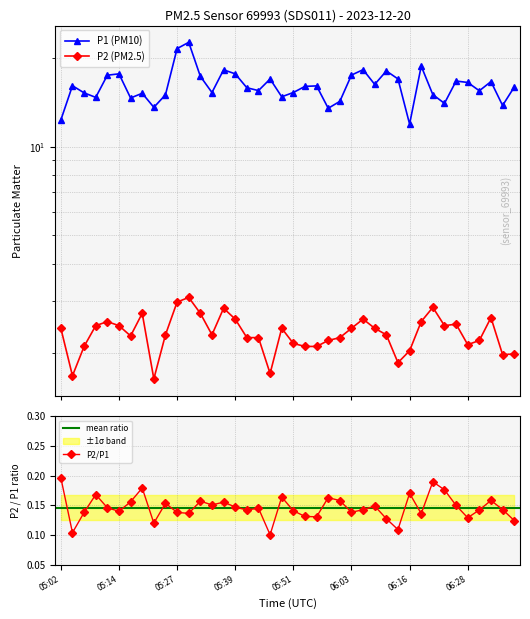

Reading left to right, transcribe all the data shown in this chart.

P1: 12.3	16.1	15.2	14.7	17.5	17.7	14.6	15.2	13.6	15.0	21.5	22.6	17.3	15.3	18.2	17.7	15.8	15.5	17.0	14.8	15.3	16.0	16.1	13.5	14.2	17.5	18.2	16.3	18.1	17.0	11.9	18.8	15.0	14.0	16.7	16.5	15.5	16.6	13.8	15.9
P2: 2.4	1.7	2.1	2.5	2.5	2.5	2.3	2.7	1.6	2.3	3.0	3.1	2.7	2.3	2.8	2.6	2.2	2.2	1.7	2.4	2.1	2.1	2.1	2.2	2.2	2.4	2.6	2.4	2.3	1.9	2.0	2.5	2.9	2.5	2.5	2.1	2.2	2.6	2.0	2.0